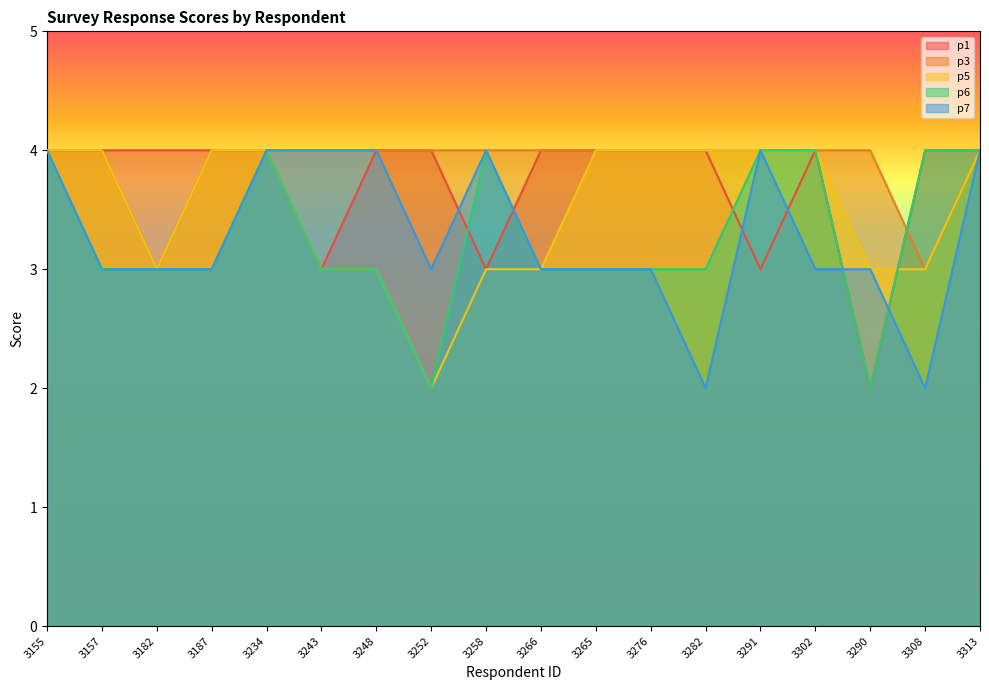

Reading left to right, transcribe all the data shown in this chart.

p1: 4	4	4	4	4	3	4	4	3	4	4	4	4	3	4	2	4	4
p3: 4	4	3	4	4	4	4	4	4	4	4	4	4	4	4	4	3	4
p5: 4	4	3	4	4	3	3	2	3	3	4	4	4	4	4	3	3	4
p6: 4	3	3	3	4	3	3	2	4	3	3	3	3	4	4	2	4	4
p7: 4	3	3	3	4	4	4	3	4	3	3	3	2	4	3	3	2	4